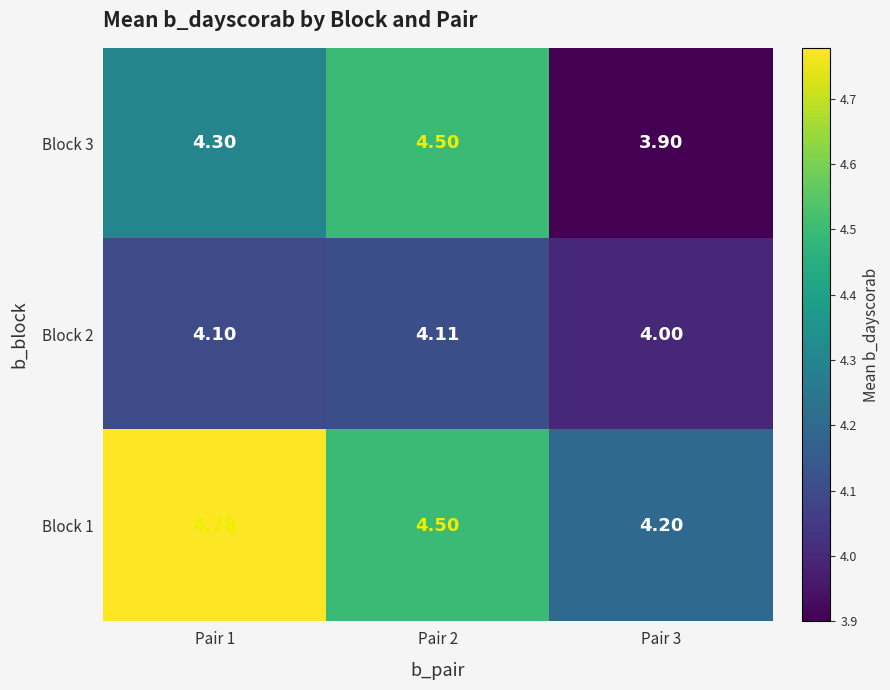

Is the value of Block 2 at Pair 1 greater than the value of Block 3 at Pair 2?

No